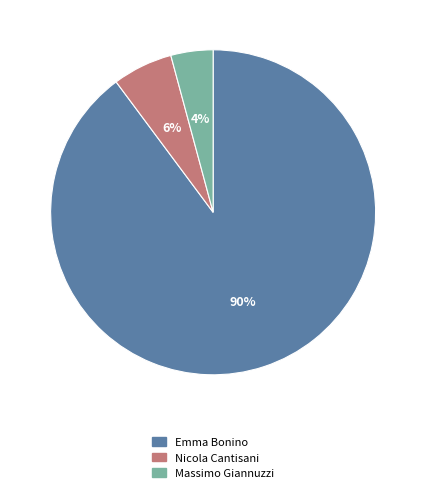

Is Nicola Cantisani the majority of the pie?

No